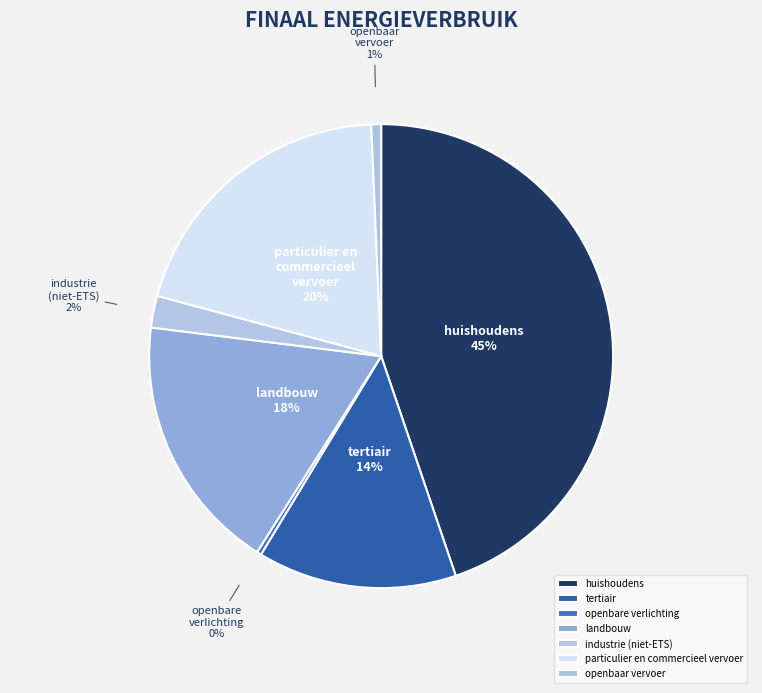

How many slices are in this pie chart?

7